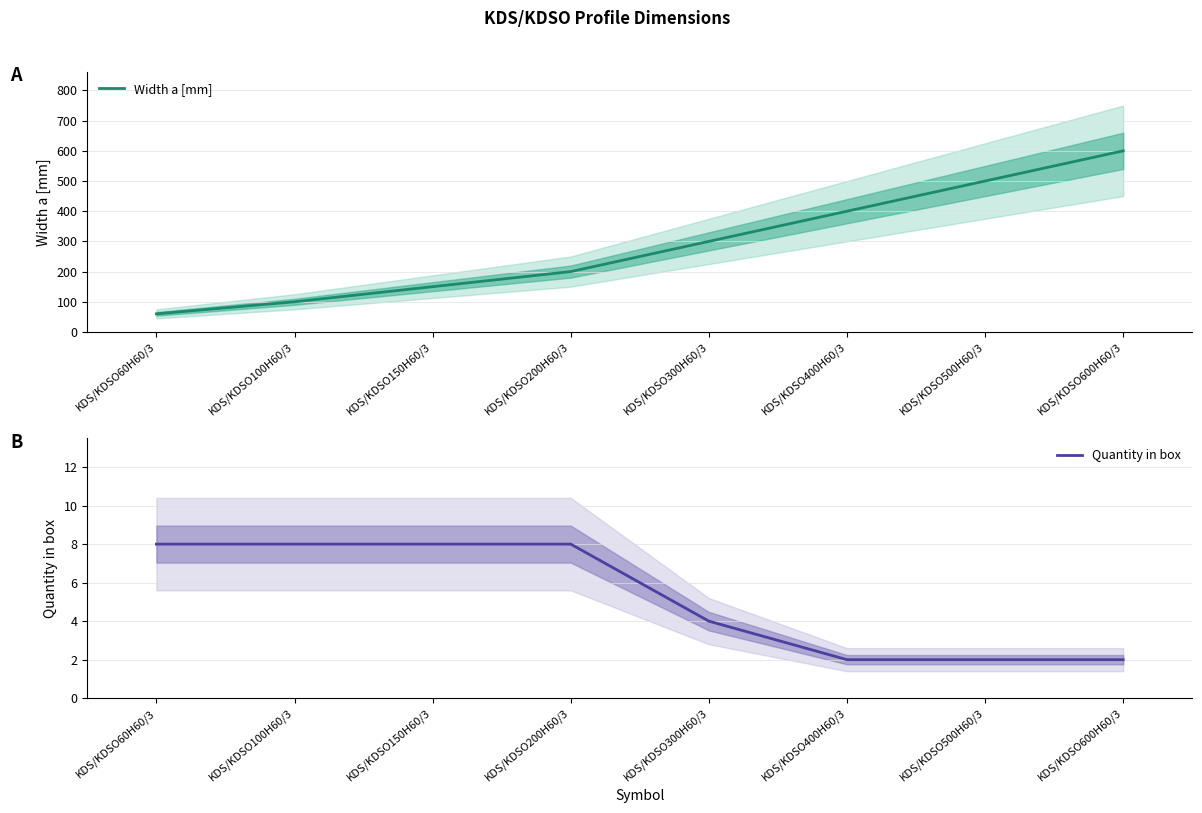

Is this an area chart (filled region under the line)?

No